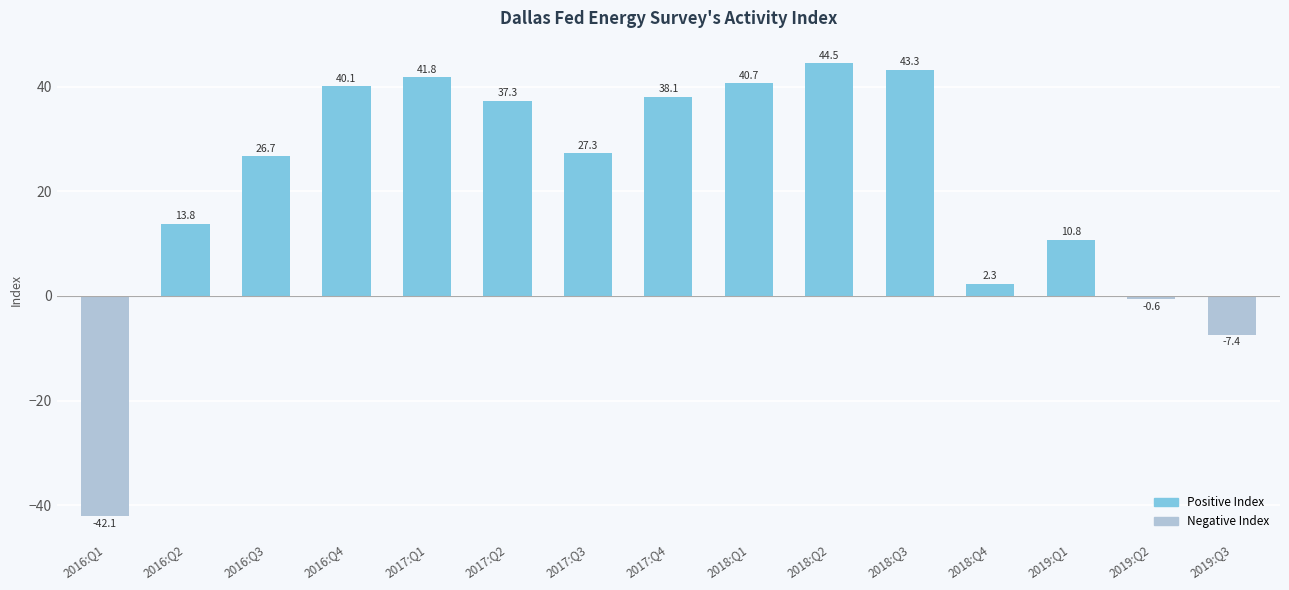

What is the smallest value displayed?

-42.1